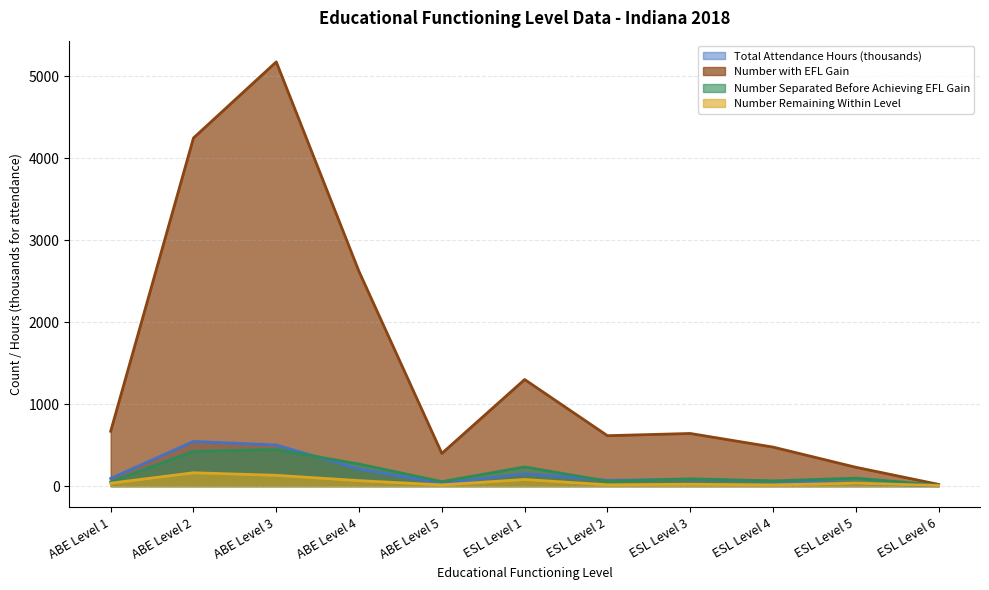

True or false: Number Separated Before Achieving EFL Gain has a value of 86.2 at ABE Level 4.

False